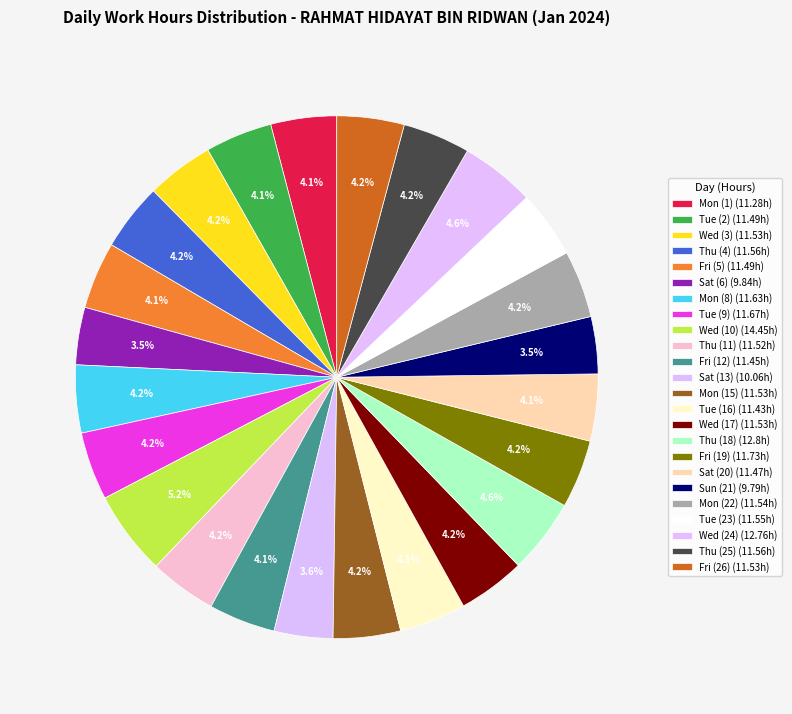

To the nearest percent, what is the average slice percentage?

4%